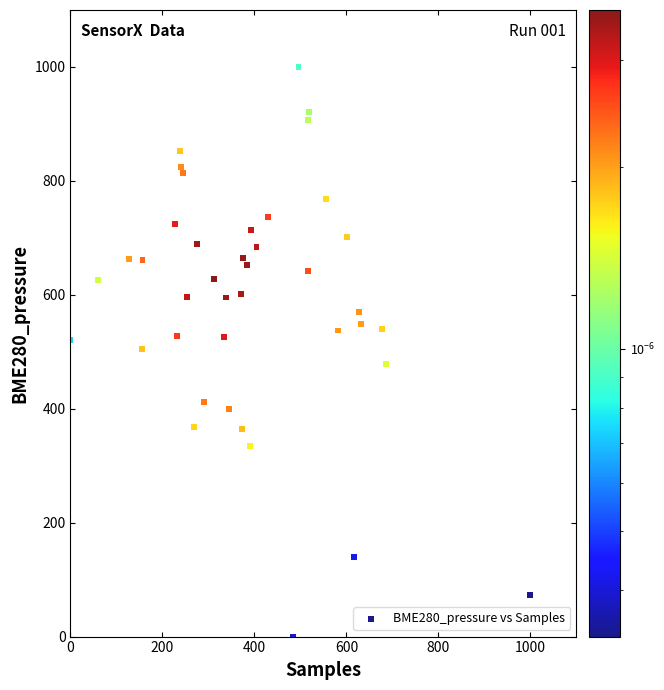

What is the range of X values (max minus min)?

1000.0